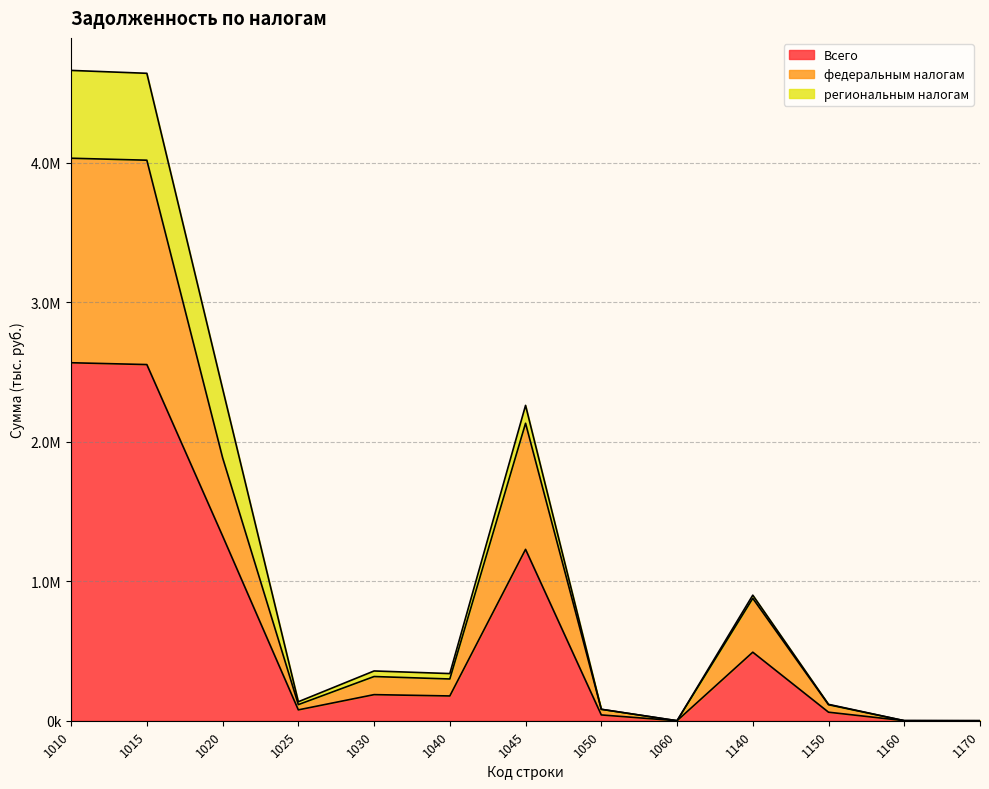

Does the chart have visible grid lines?

Yes